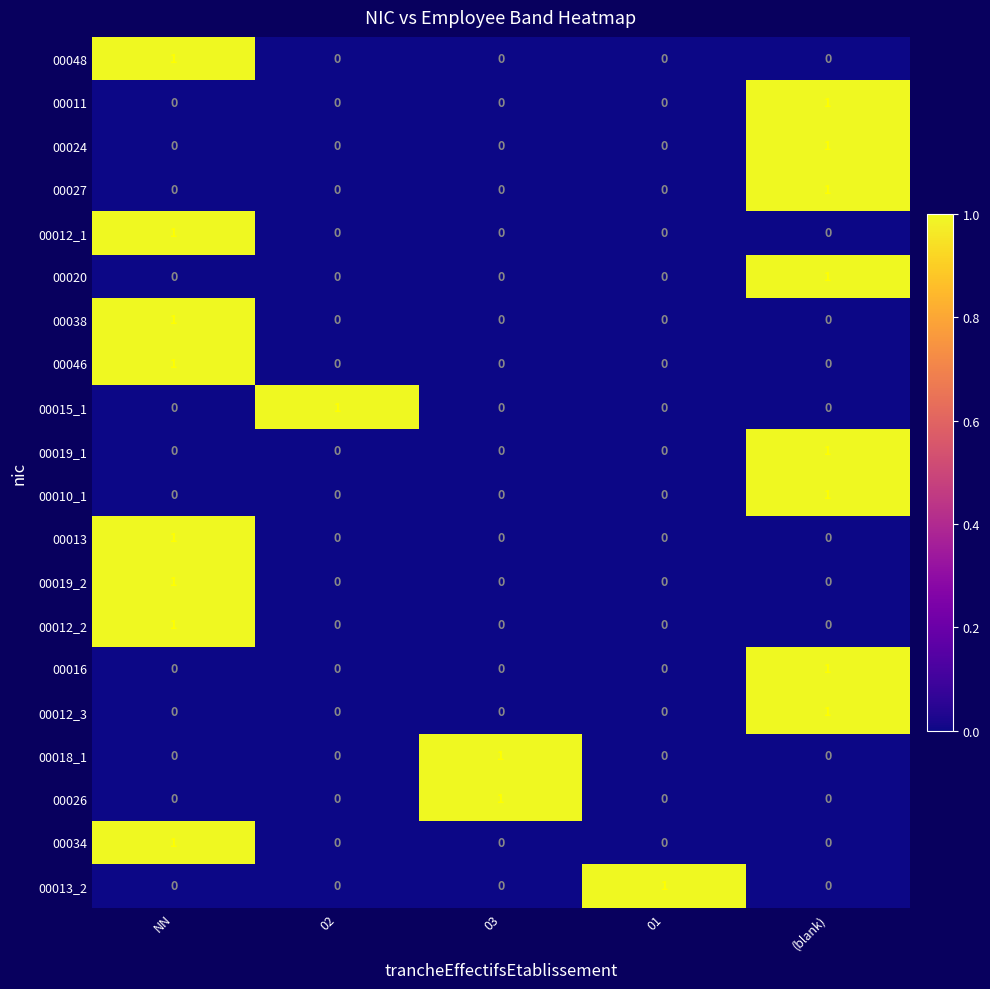

At how many categories does at least one series exceed 0?

5